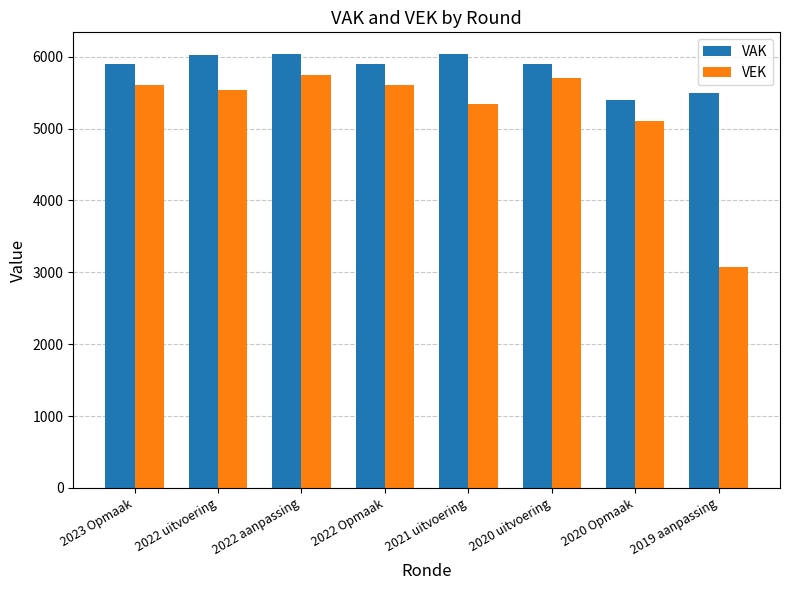

Which series has the largest total across all categories?

VAK